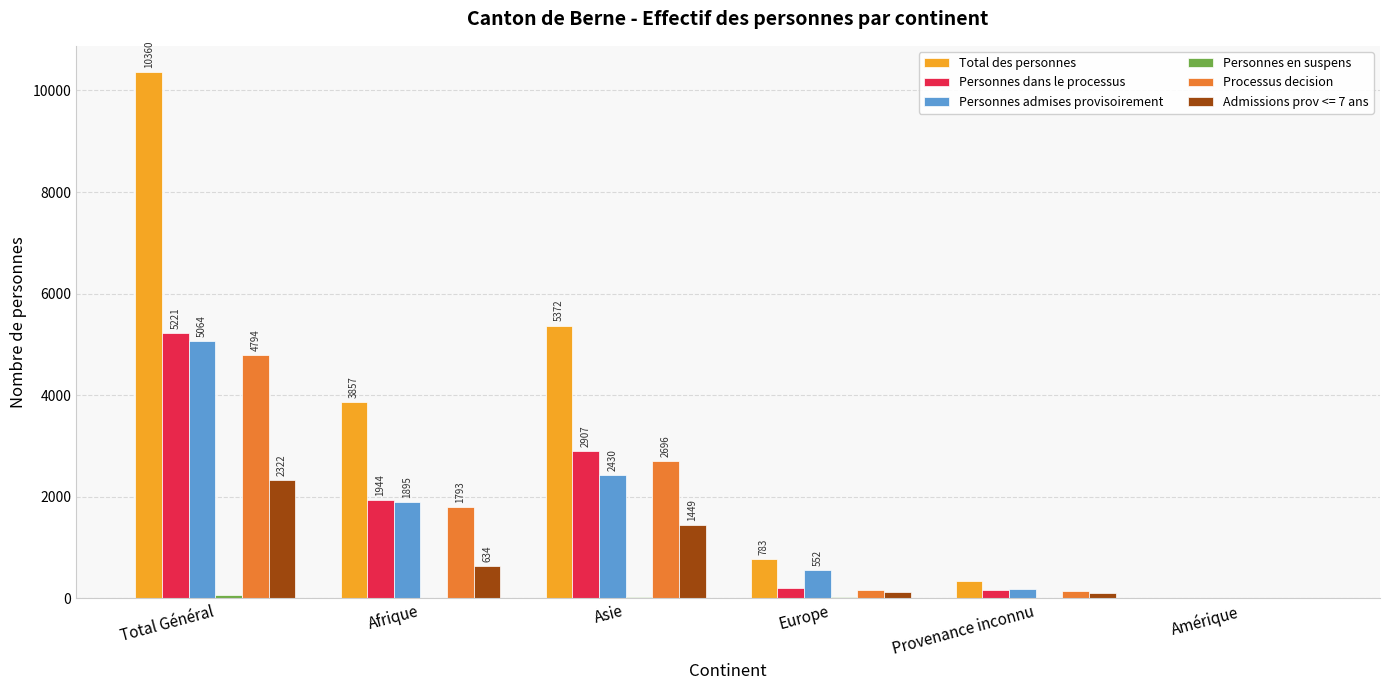

What is the spread (max minus min) of values at Asie?

5338